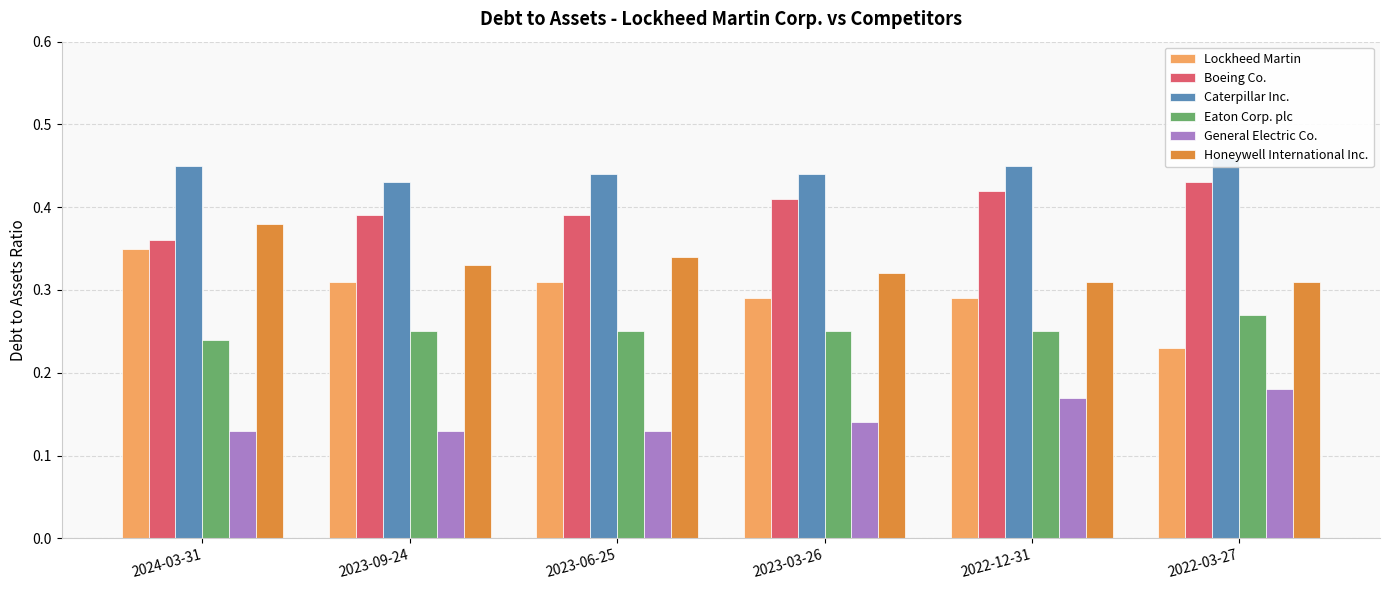

What is the total value across all series at 2024-03-31?

1.9